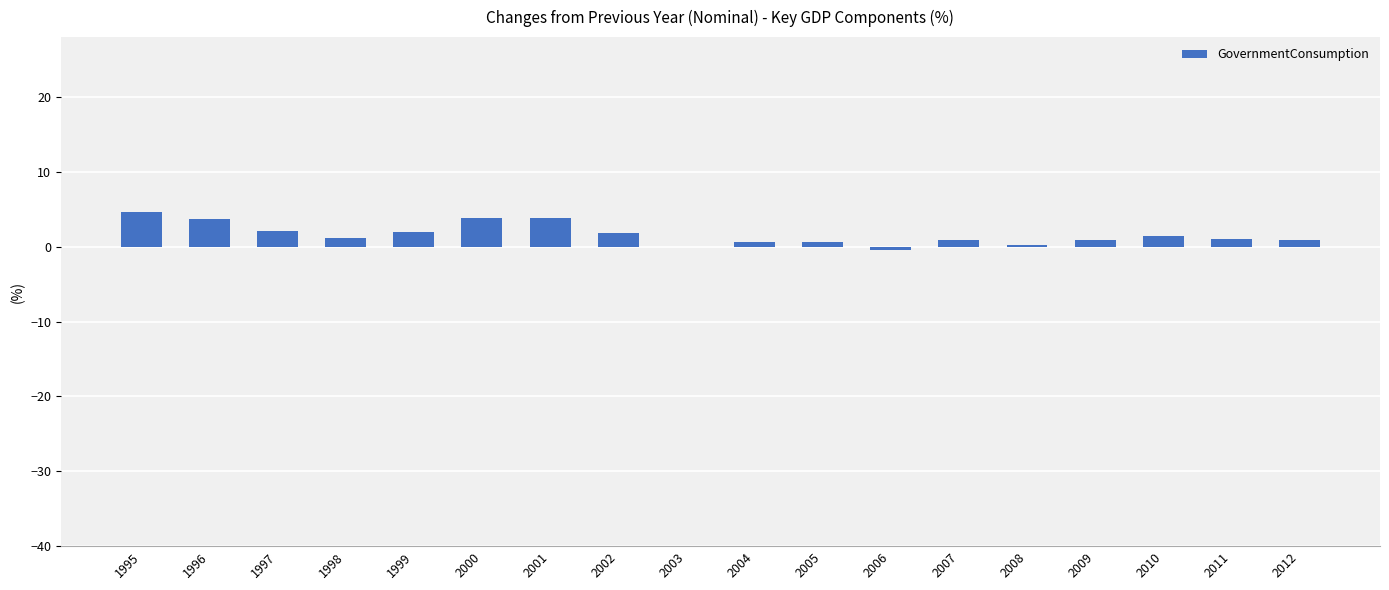

What value does the data have at 2000?

3.8